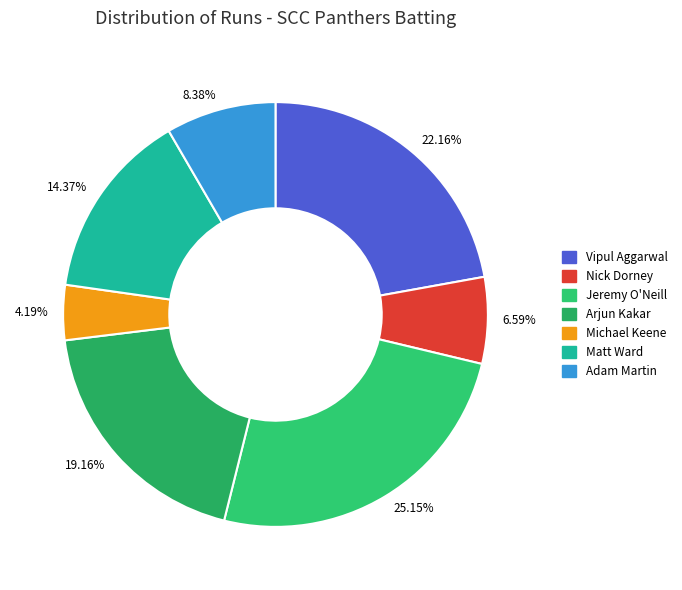

Count the number of slices in the pie.

7